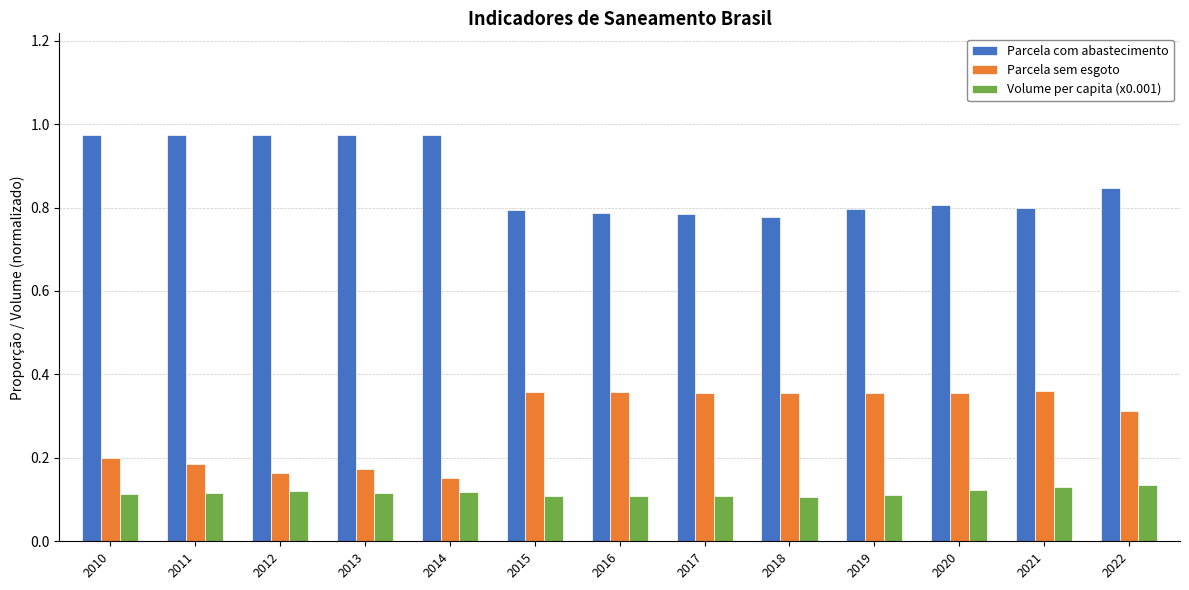

List the series in order of their overall mean, highest first.

Parcela com abastecimento, Parcela sem esgoto, Volume per capita (x0.001)